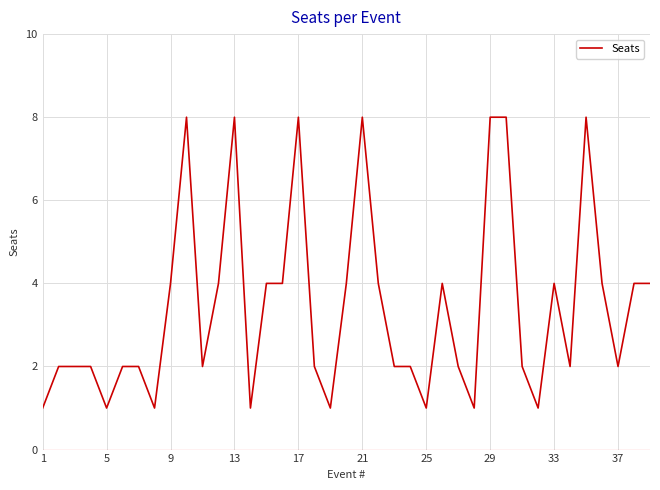

What is the greatest value displayed?

8